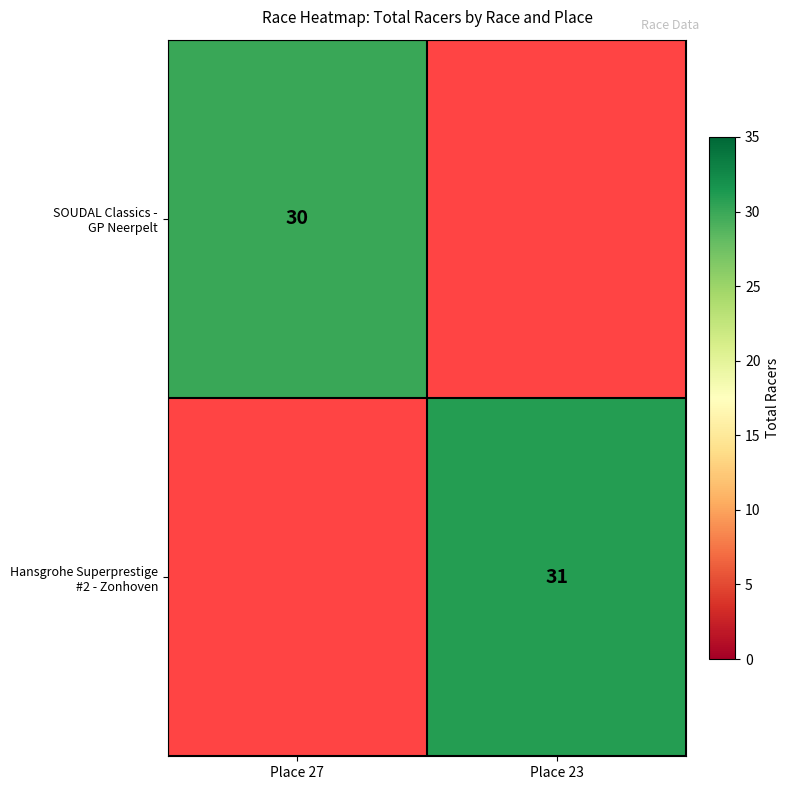

What is the maximum value for SOUDAL Classics - GP Neerpelt?

30